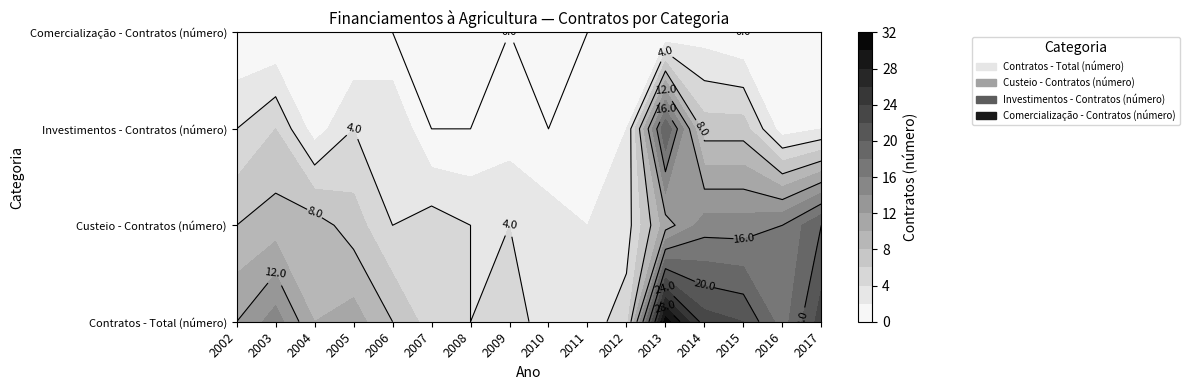

Where does the Investimentos - Contratos (número) series first go above 2?

2002